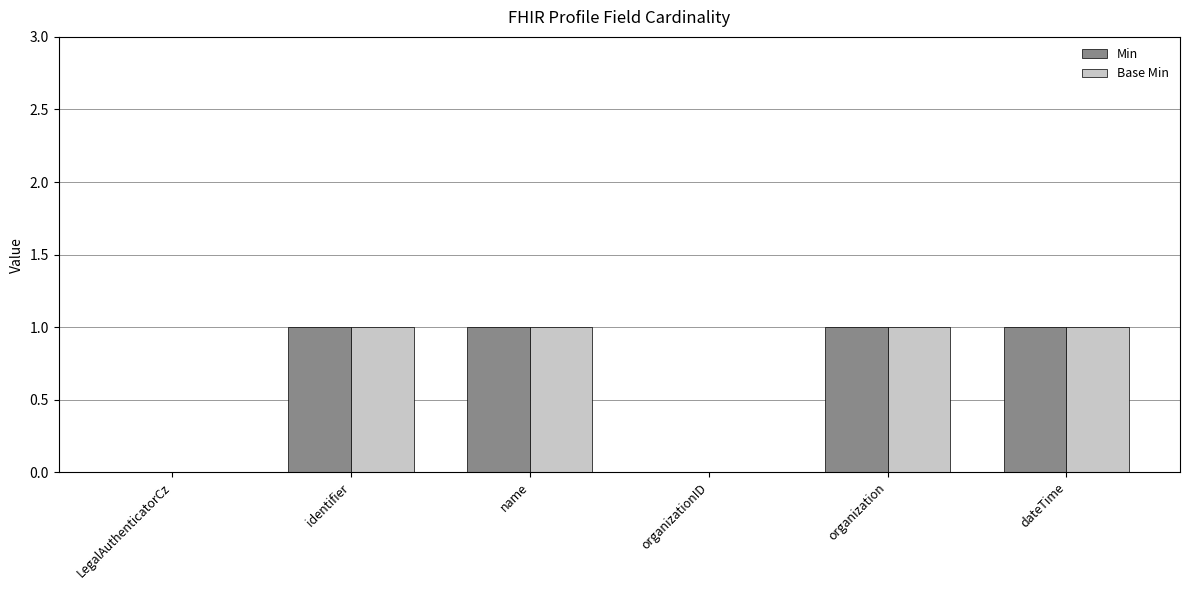

Is it true that Base Min equals 0 at organizationID?

True